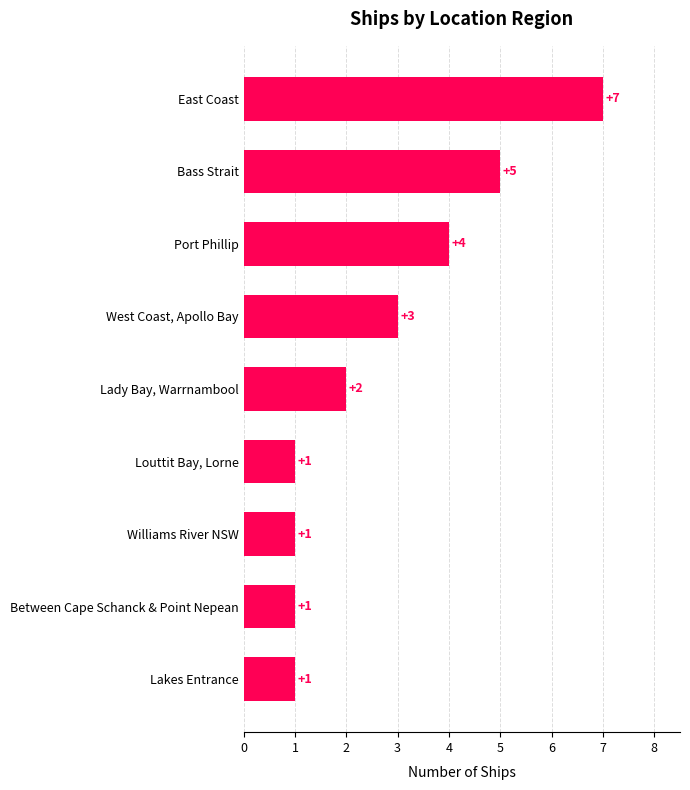

What is the average value?

3